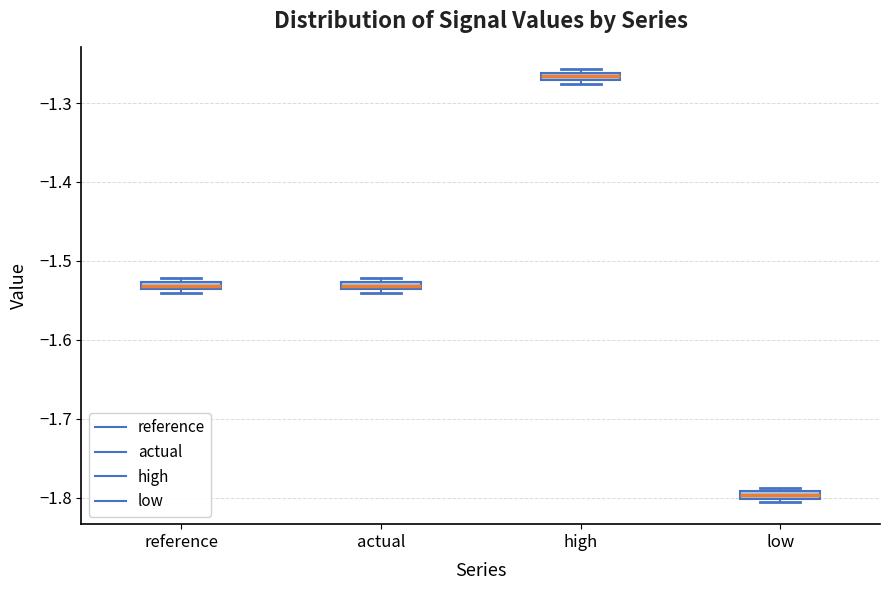

Where is the upper edge of the box for reference on the y-axis? The values are not printed on the chart, so give them approximately, as read against the axis.

-1.53